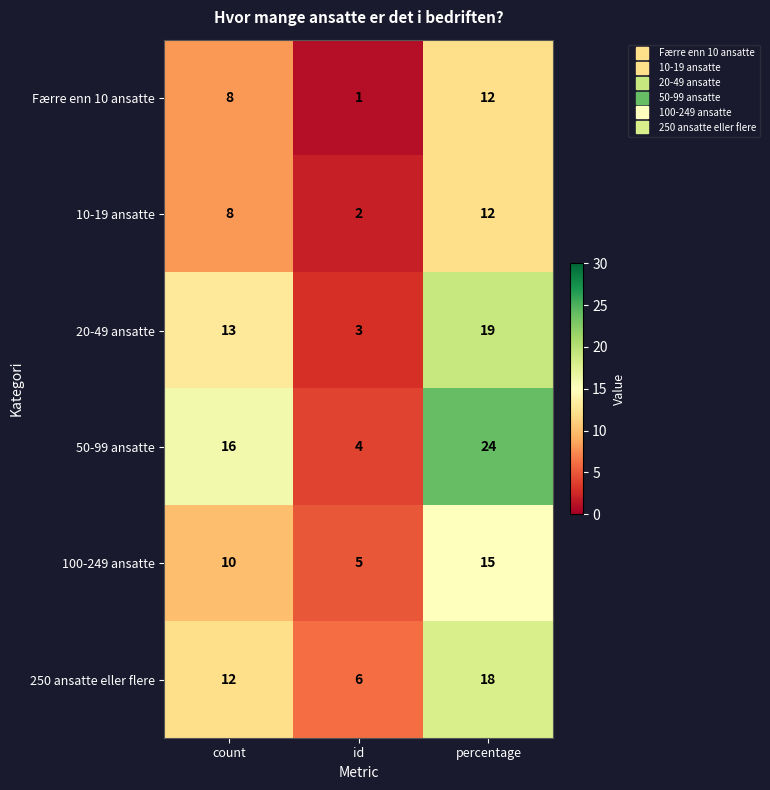

How many Færre enn 10 ansatte values are between 1 and 12?

3